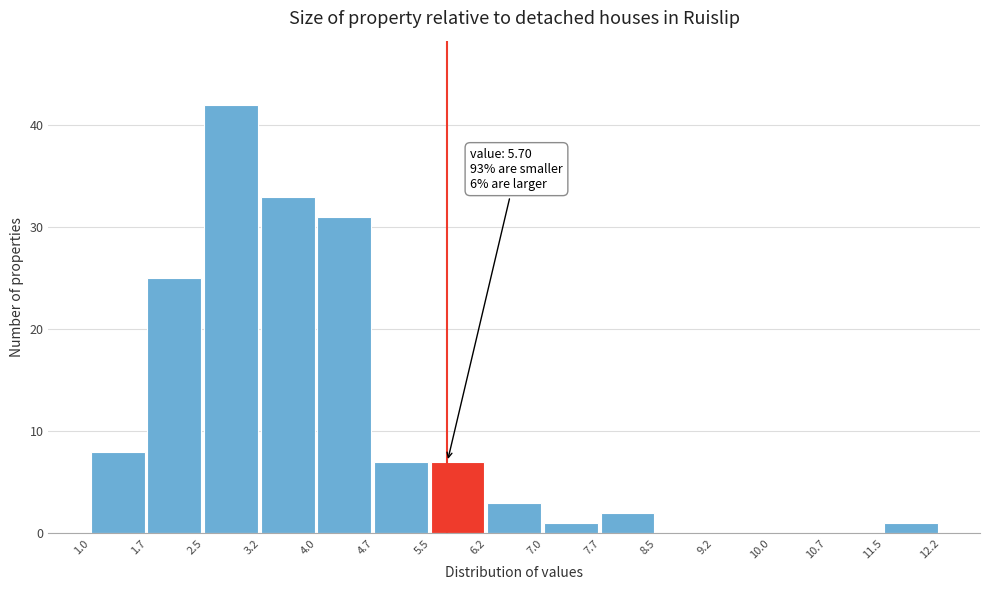

Over which range of the x-axis is the bar tallest?

2.5 to 3.2